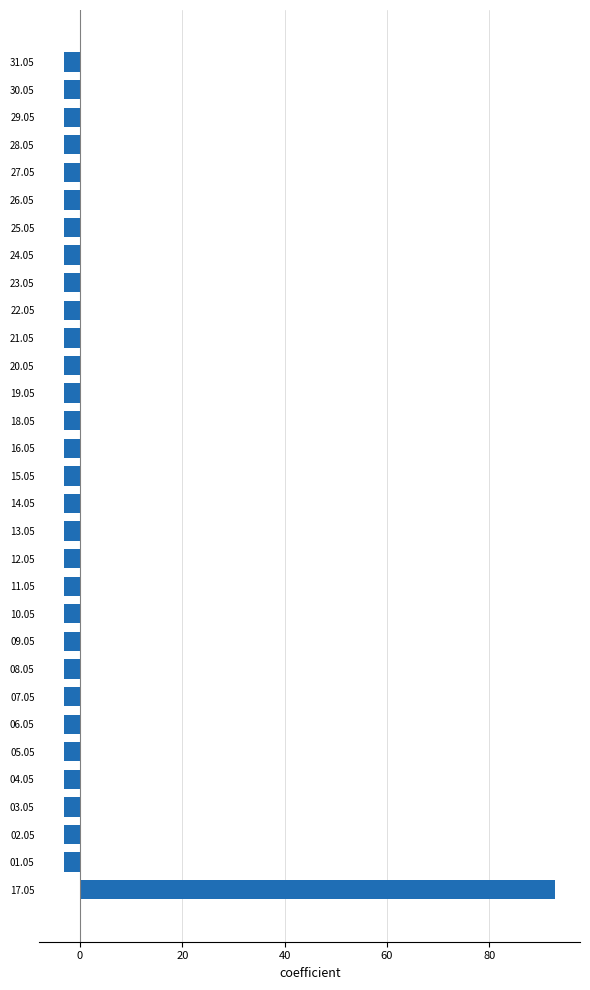

What is the difference between the maximum and minimum values?

96.0